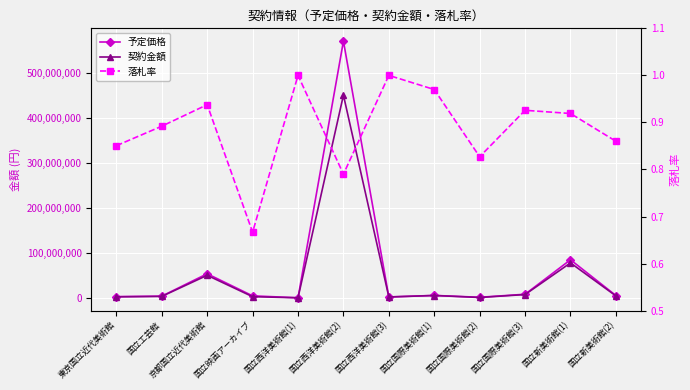

At which label does 予定価格 reach its peak?

国立西洋美術館(2)